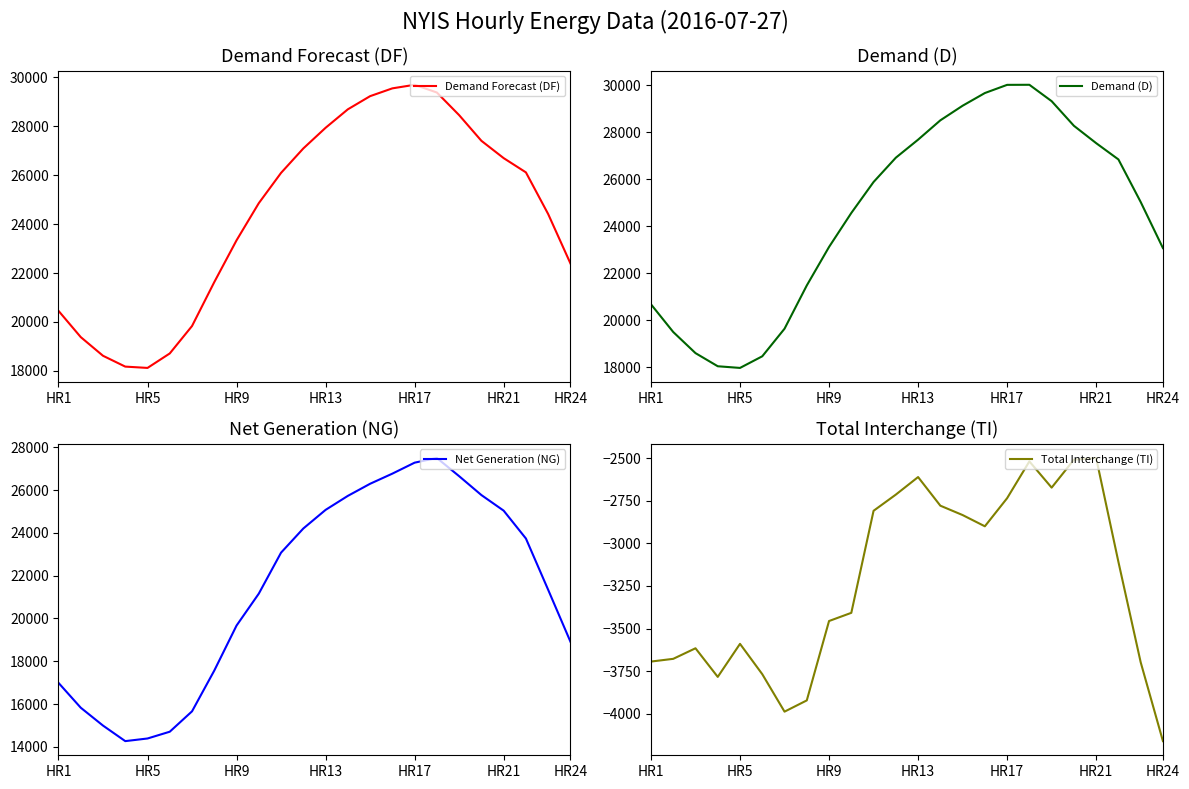

True or false: Total Interchange (TI) and Net Generation (NG) cross at least once.

False